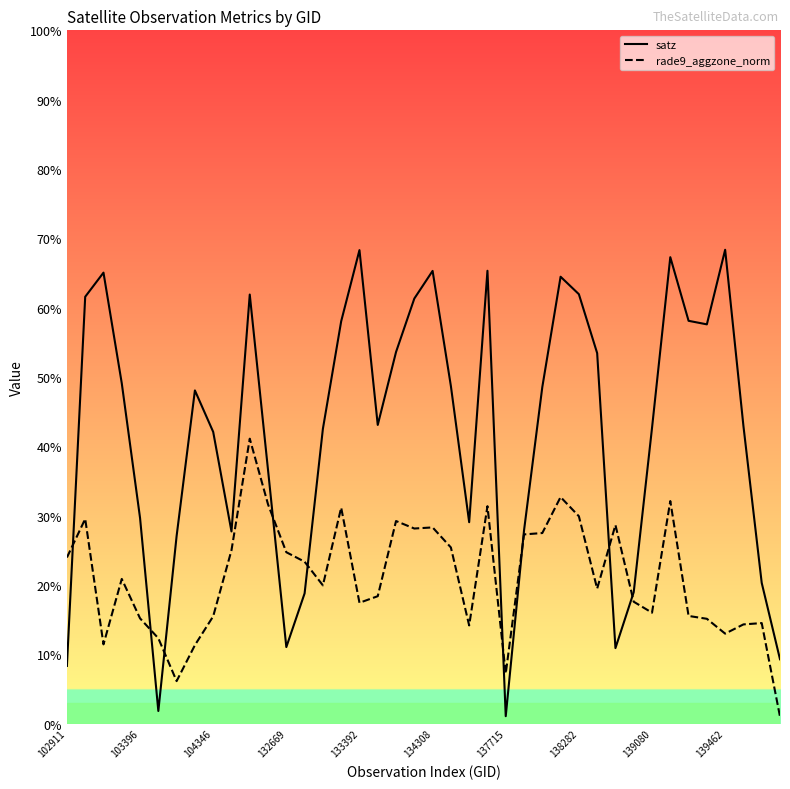

At which category is the sum across all series the highest?

10